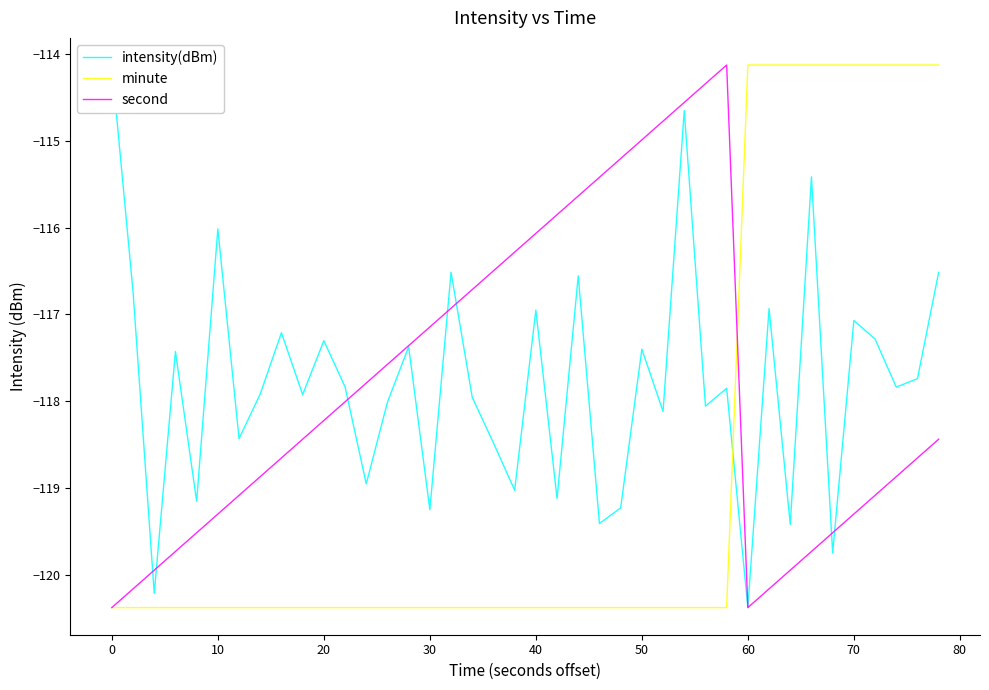

The minute series shows -120.4 at 40. True or false?

True